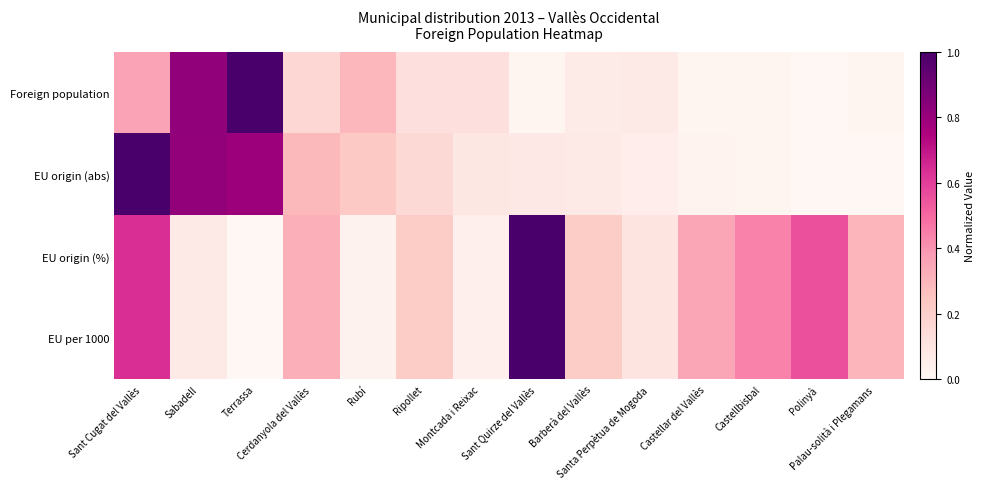

Rank the series at Castellar del Vallès from lowest to highest value.

Foreign population, EU origin (abs), EU per 1000, EU origin (%)